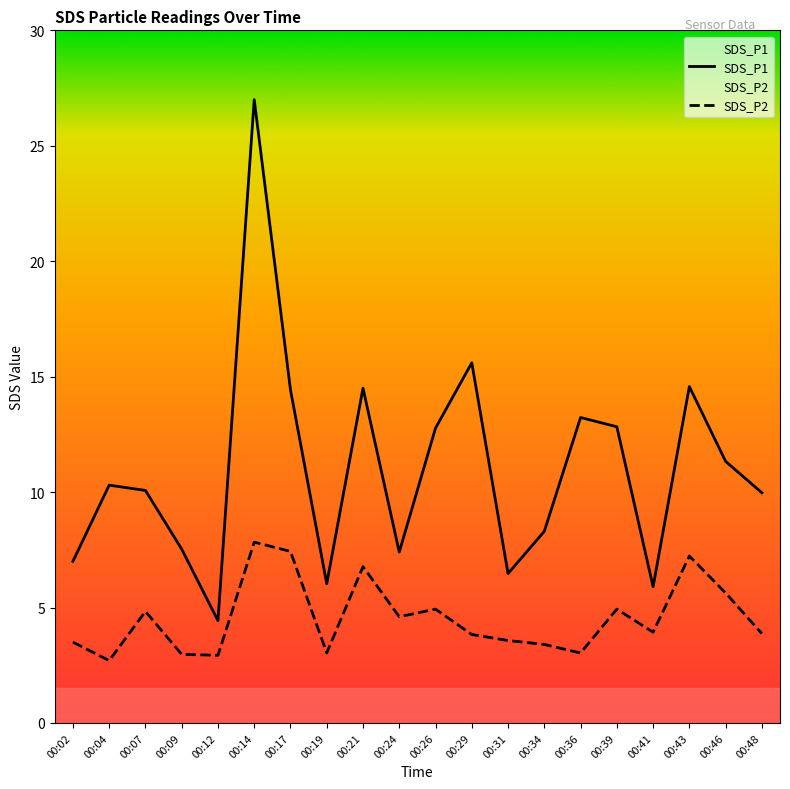

Reading left to right, transcribe all the data shown in this chart.

SDS_P1: 00:02=7.0	00:04=10.3	00:07=10.1	00:09=7.5	00:12=4.4	00:14=27.0	00:17=14.4	00:19=6.0	00:21=14.5	00:24=7.4	00:26=12.8	00:29=15.6	00:31=6.5	00:34=8.3	00:36=13.2	00:39=12.8	00:41=5.9	00:43=14.6	00:46=11.3	00:48=10.0
SDS_P2: 00:02=3.5	00:04=2.7	00:07=4.8	00:09=3.0	00:12=2.9	00:14=7.8	00:17=7.4	00:19=3.0	00:21=6.8	00:24=4.6	00:26=4.9	00:29=3.8	00:31=3.6	00:34=3.4	00:36=3.0	00:39=4.9	00:41=3.9	00:43=7.2	00:46=5.6	00:48=3.9